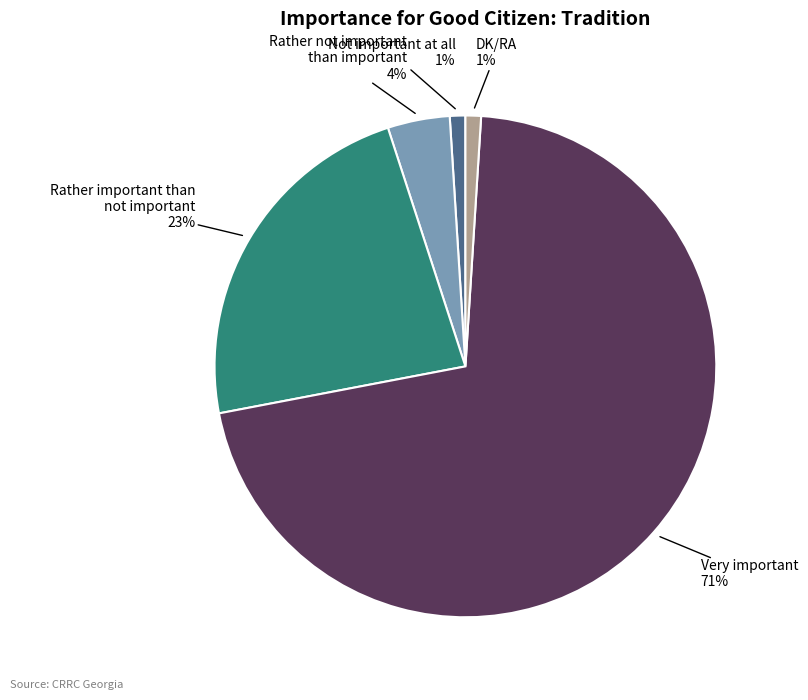

Between Rather not important than important and DK/RA, which is larger?

Rather not important than important